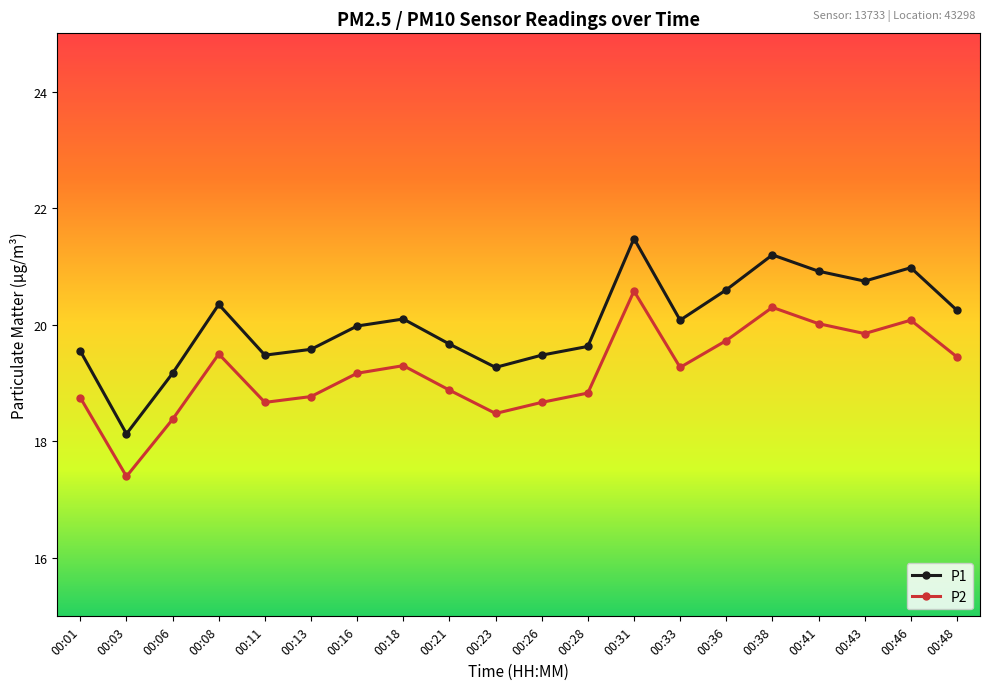

What is the greatest value displayed?

21.5